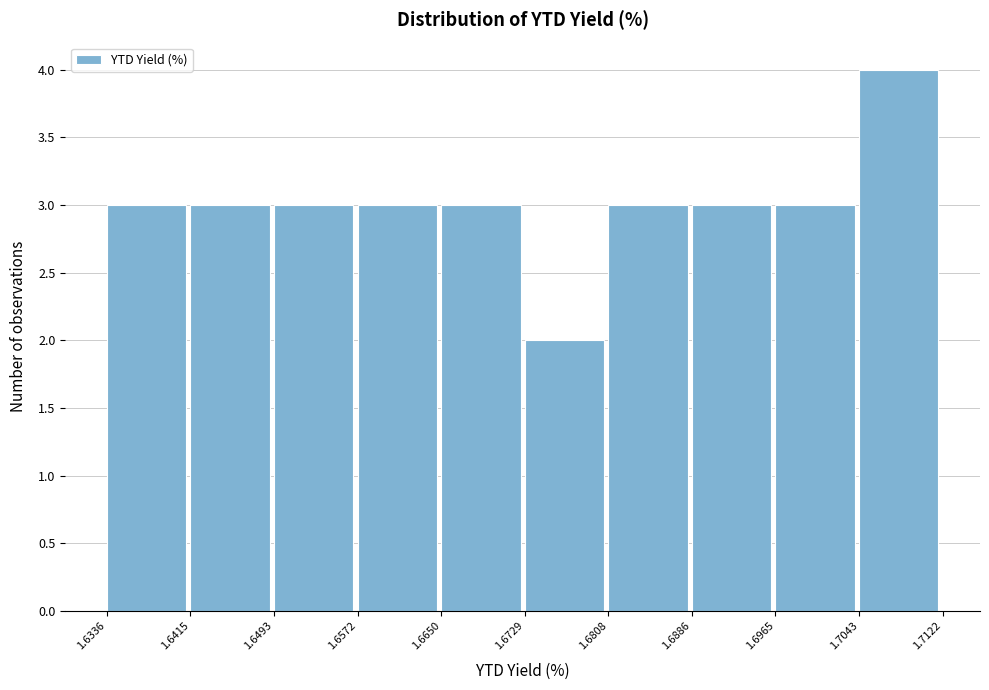

Over which range of the x-axis is the bar tallest?

1.7043 to 1.7122